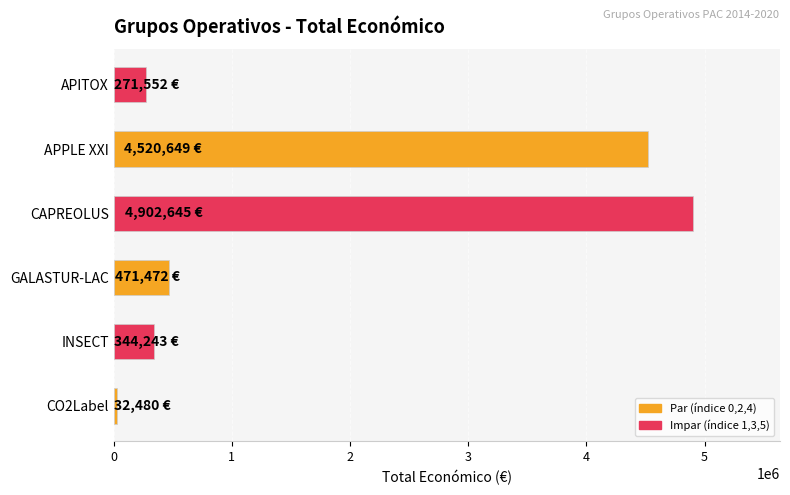

How many values are below 471472?

3